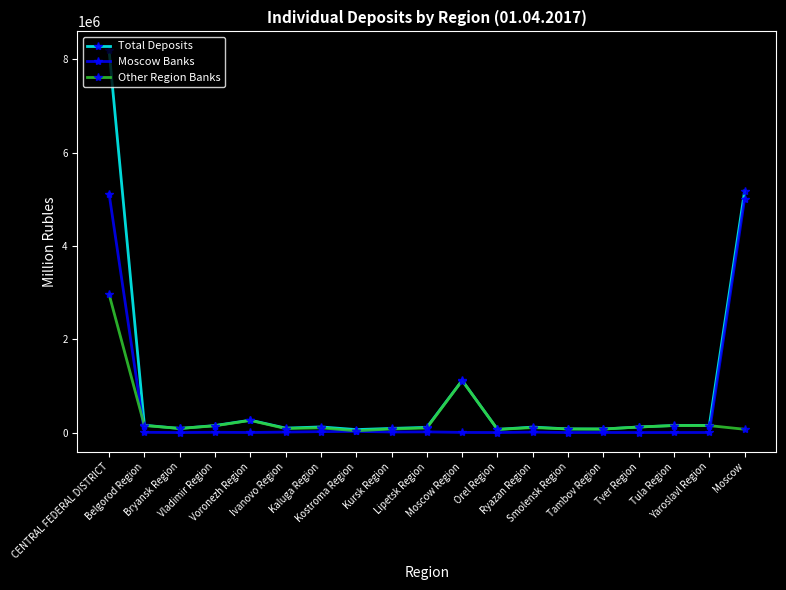

What is the label of the 9th point from the left?

Kursk Region